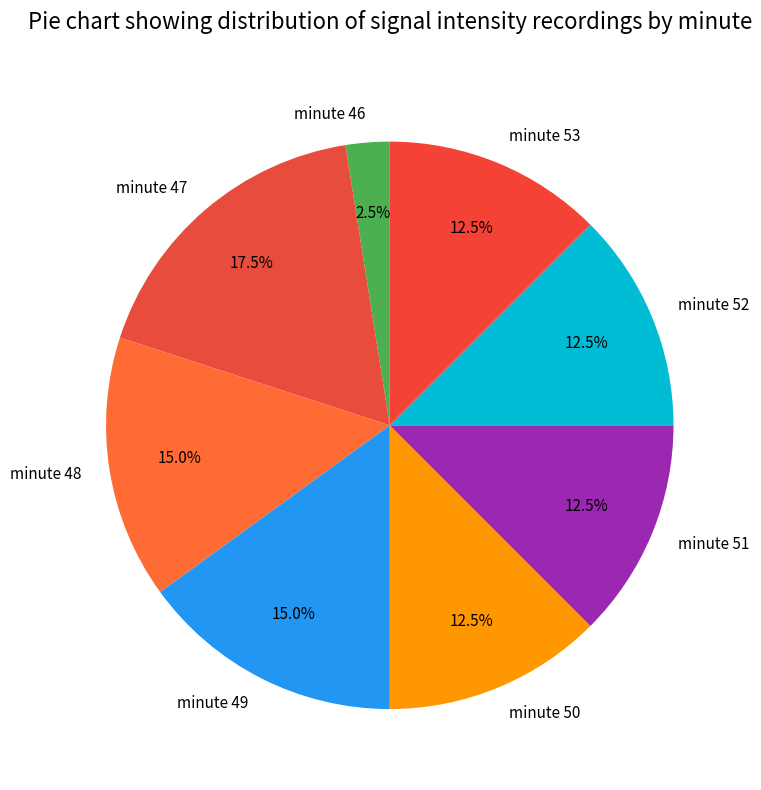

What is the smallest slice in the pie chart?

minute 46